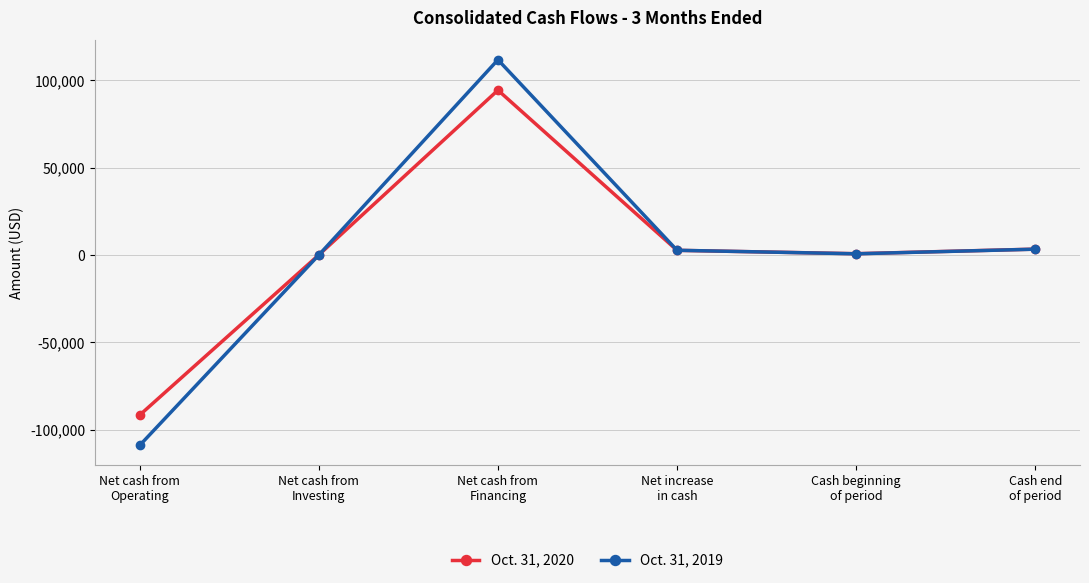

How many values in the Oct. 31, 2020 series are below 2614?

3